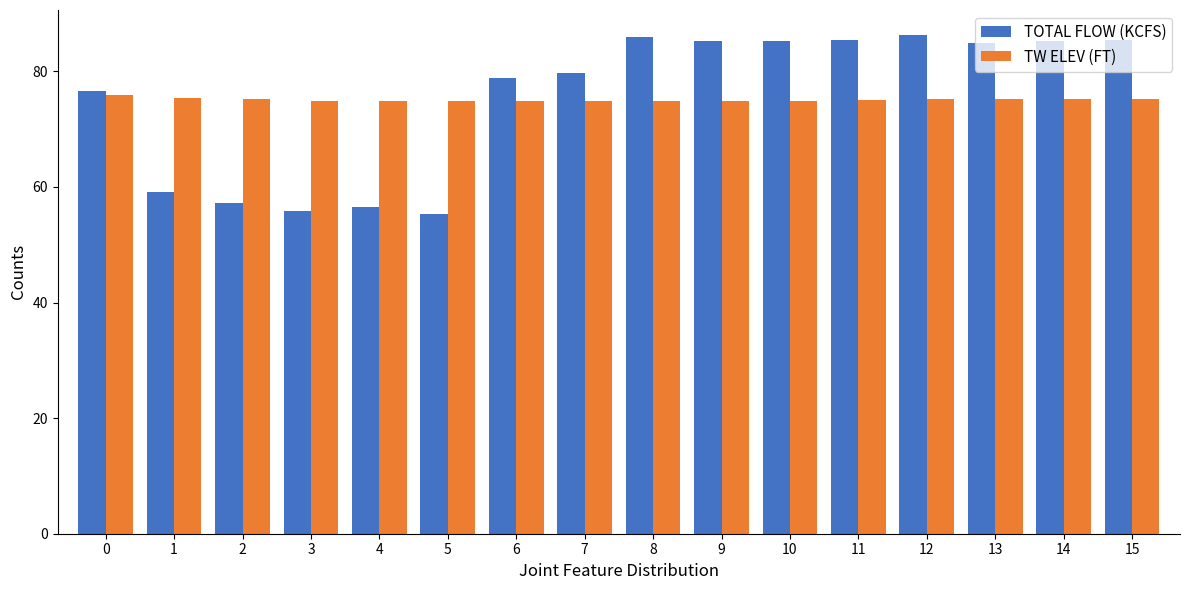

What is the value of the TOTAL FLOW (KCFS) bar at the 9th from the left?

85.9